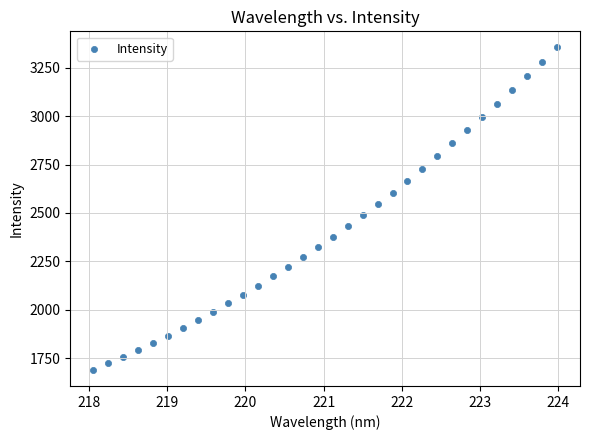

What is the range of Y values (max minus min)?

1665.9